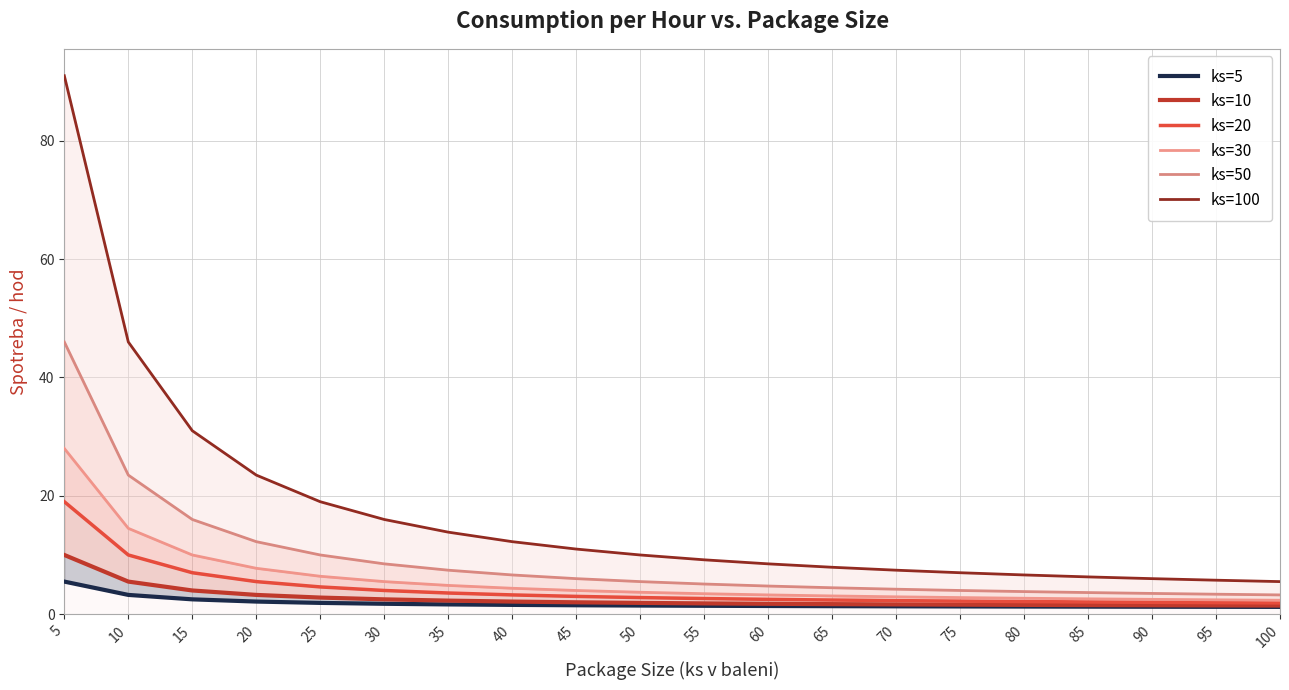

True or false: ks=30 and ks=50 intersect in this chart.

False